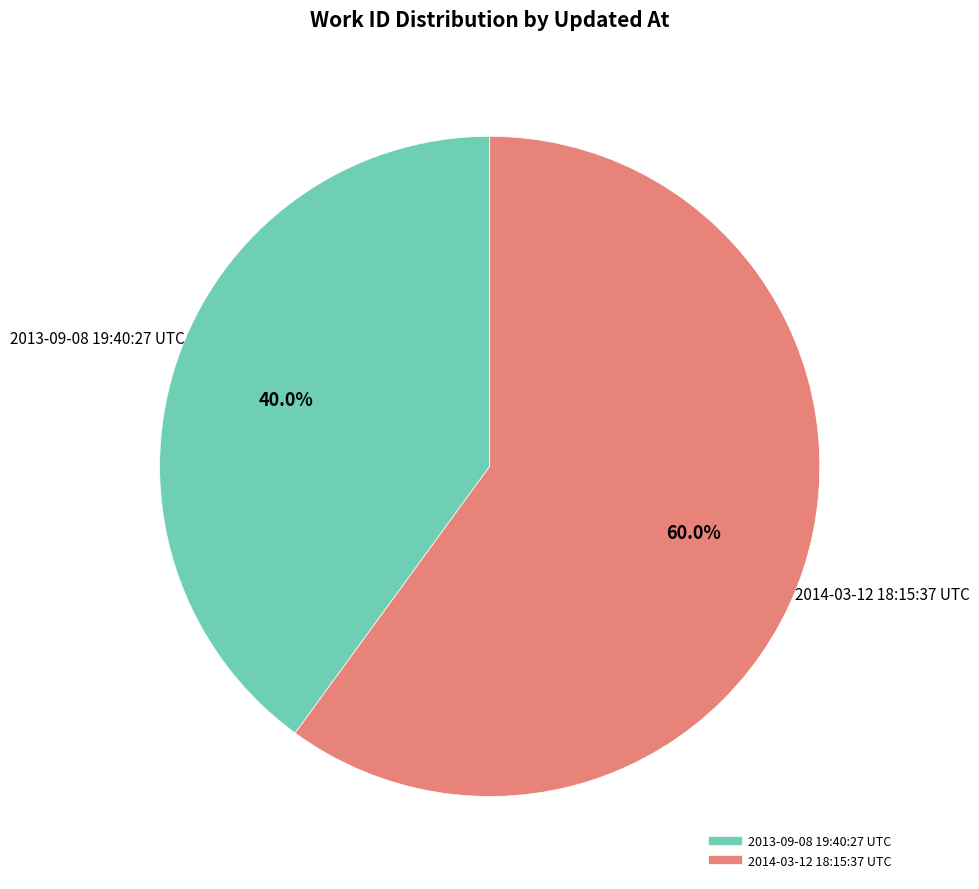

Which category accounts for the majority?

2014-03-12 18:15:37 UTC